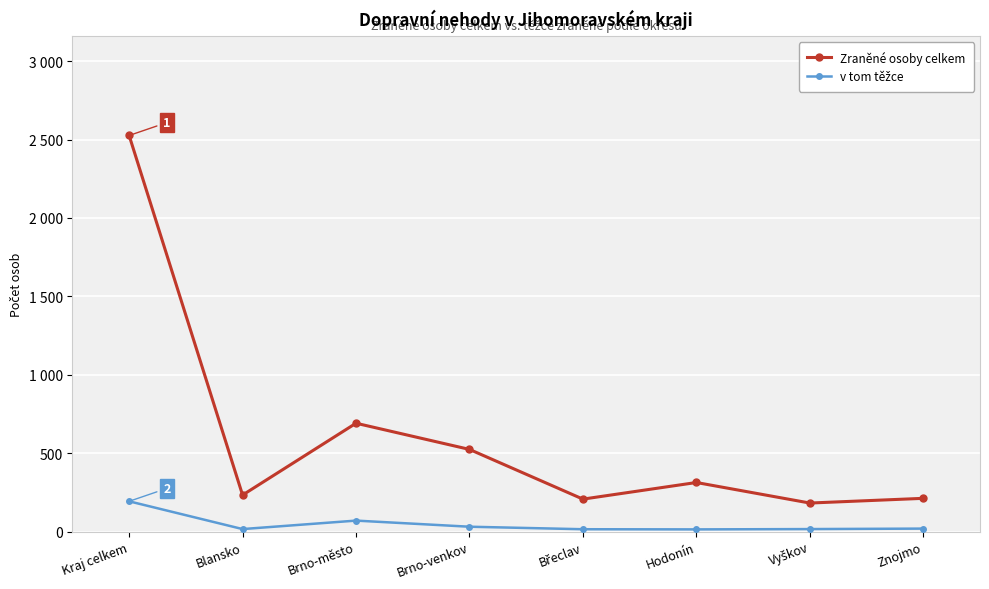

Does the chart have visible grid lines?

Yes